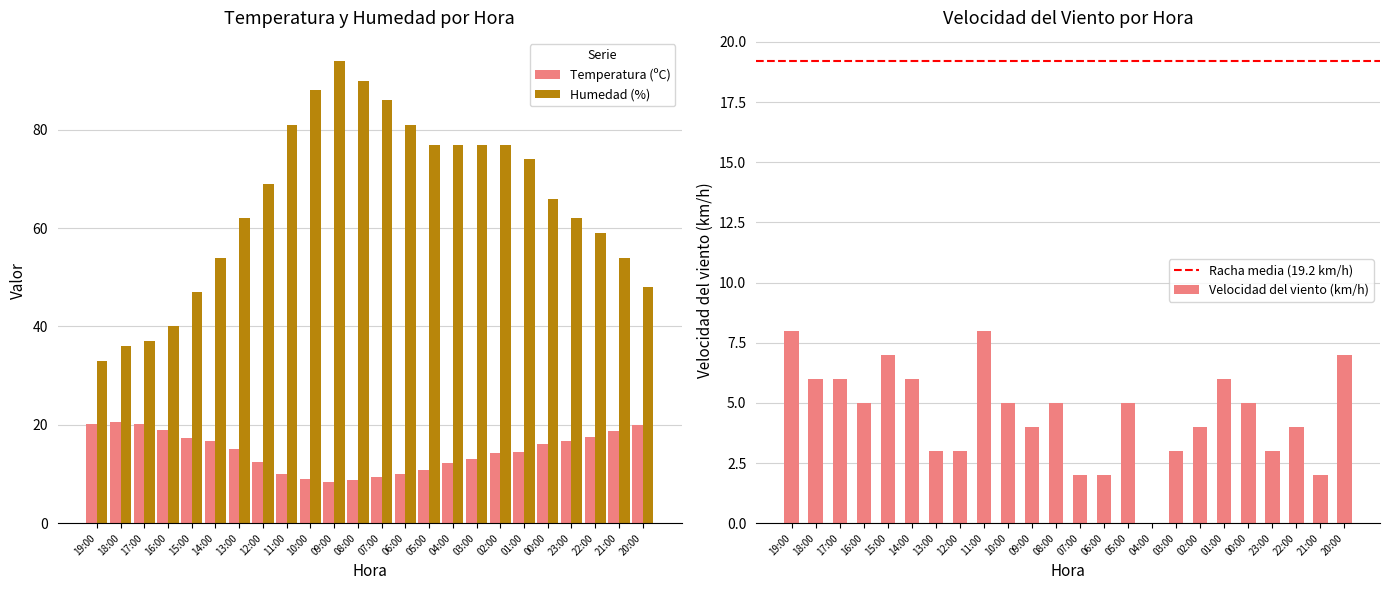

Where does the Humedad (%) series first go above 69?

11:00